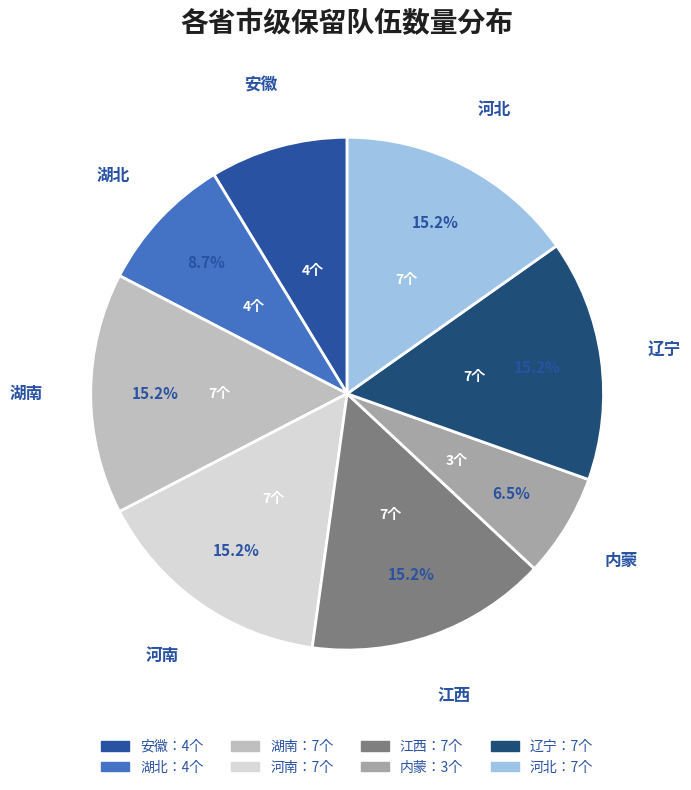

Is there a majority slice in this chart?

No